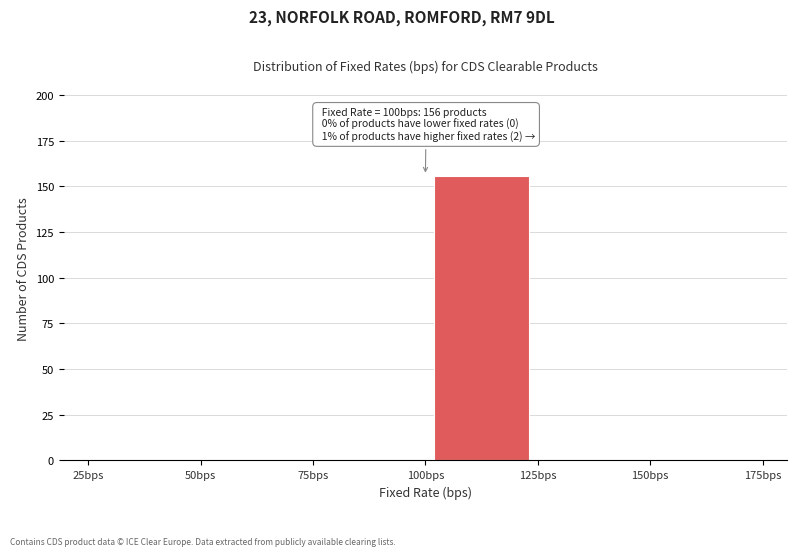

Over which range of the x-axis is the bar tallest?

100 to 125